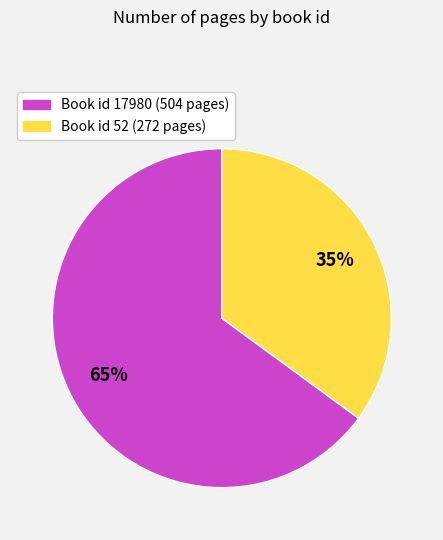

Does any single category account for the majority?

Yes